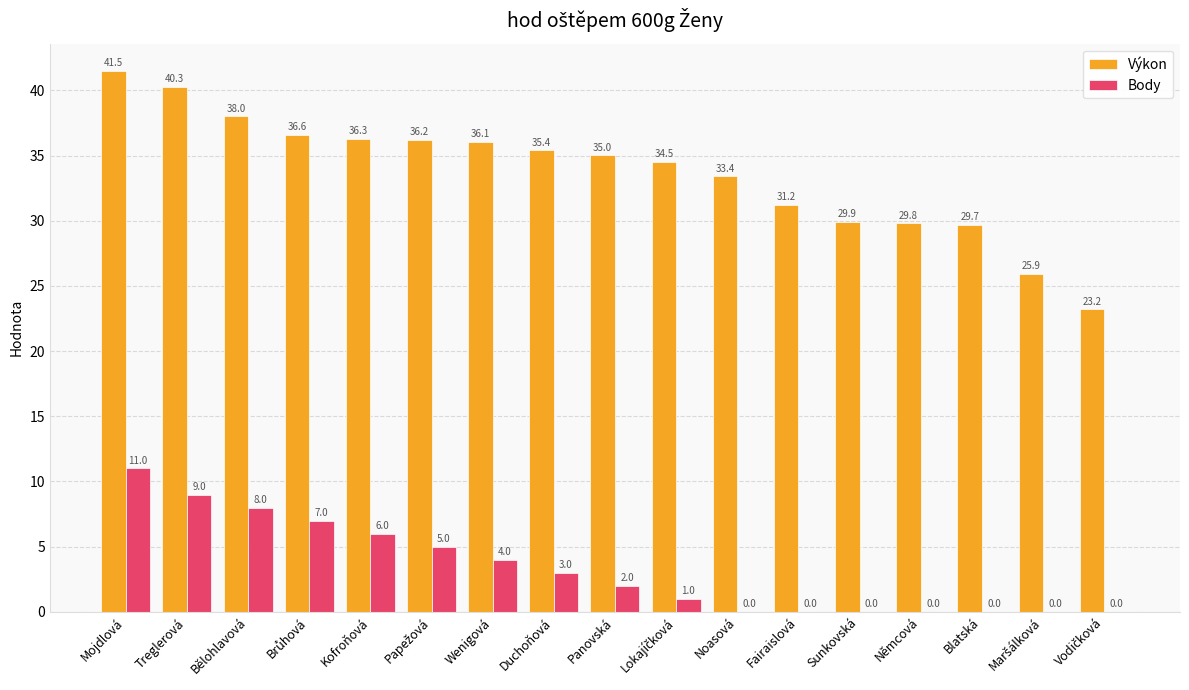

How many categories are shown in the chart?

17